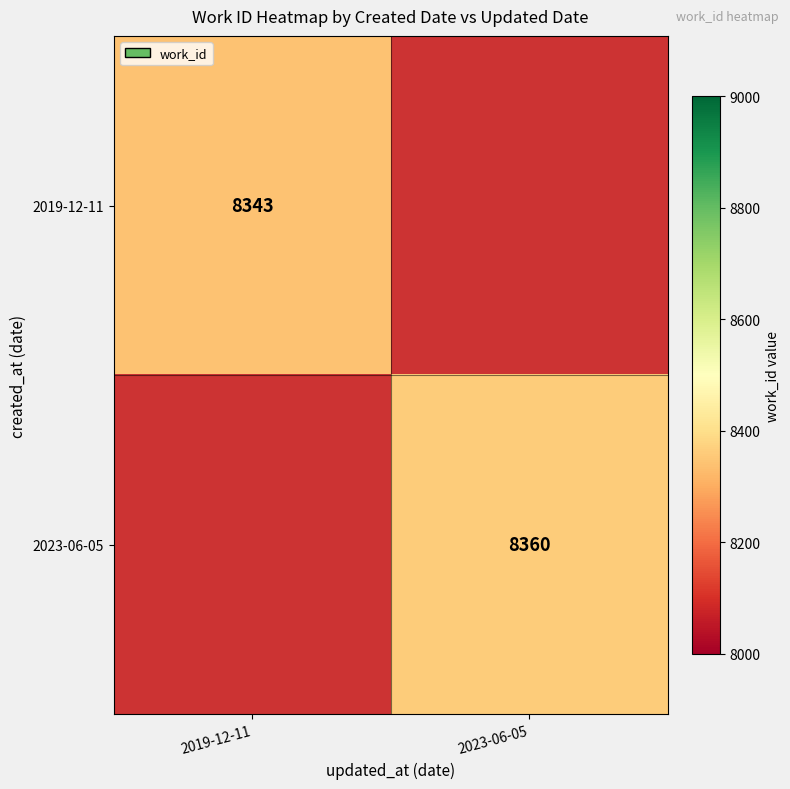

Which label corresponds to the smallest value in the chart?

2019-12-11